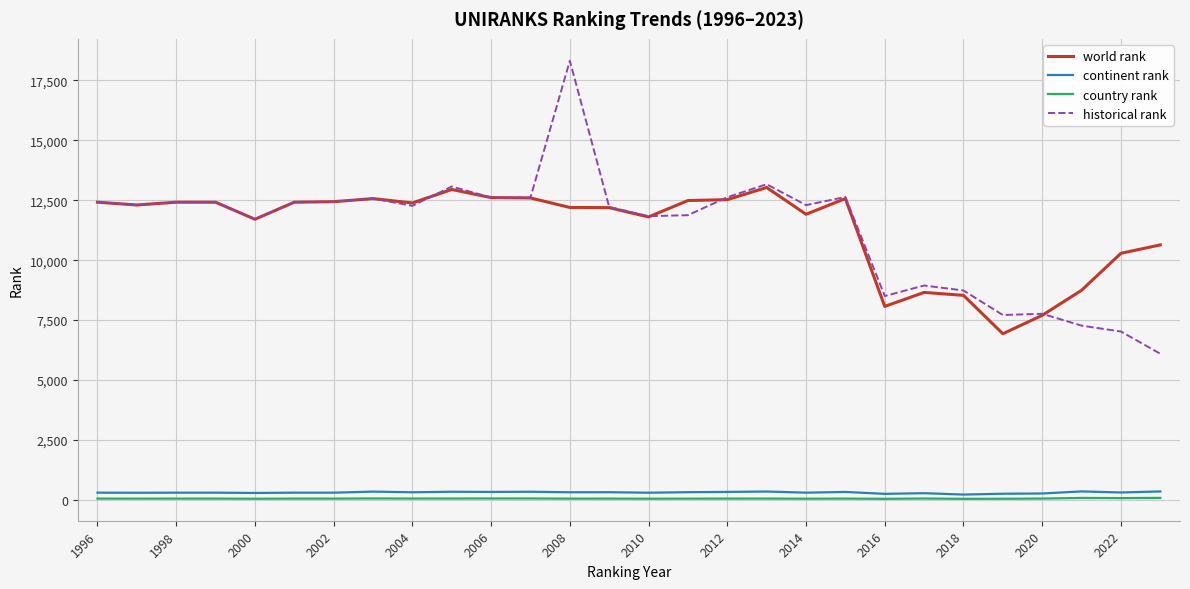

What is the maximum value shown in the chart?

18323.5